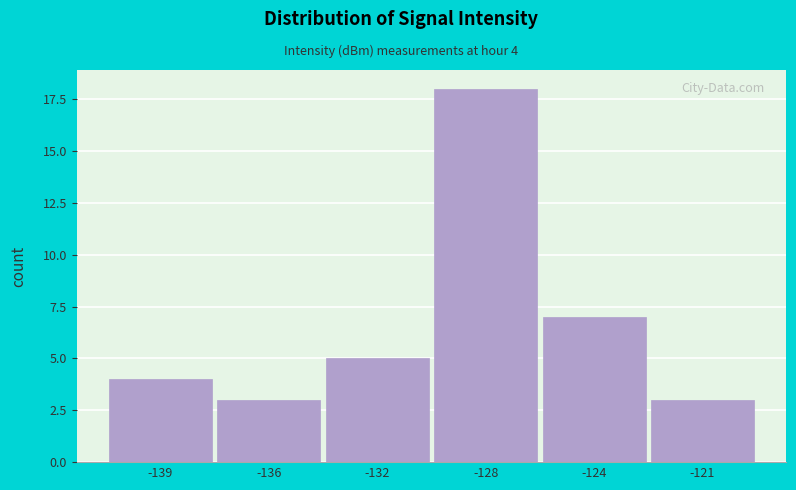

Reading left to right, transcribe all the data shown in this chart.

-139=4	-136=3	-132=5	-128=18	-124=7	-121=3